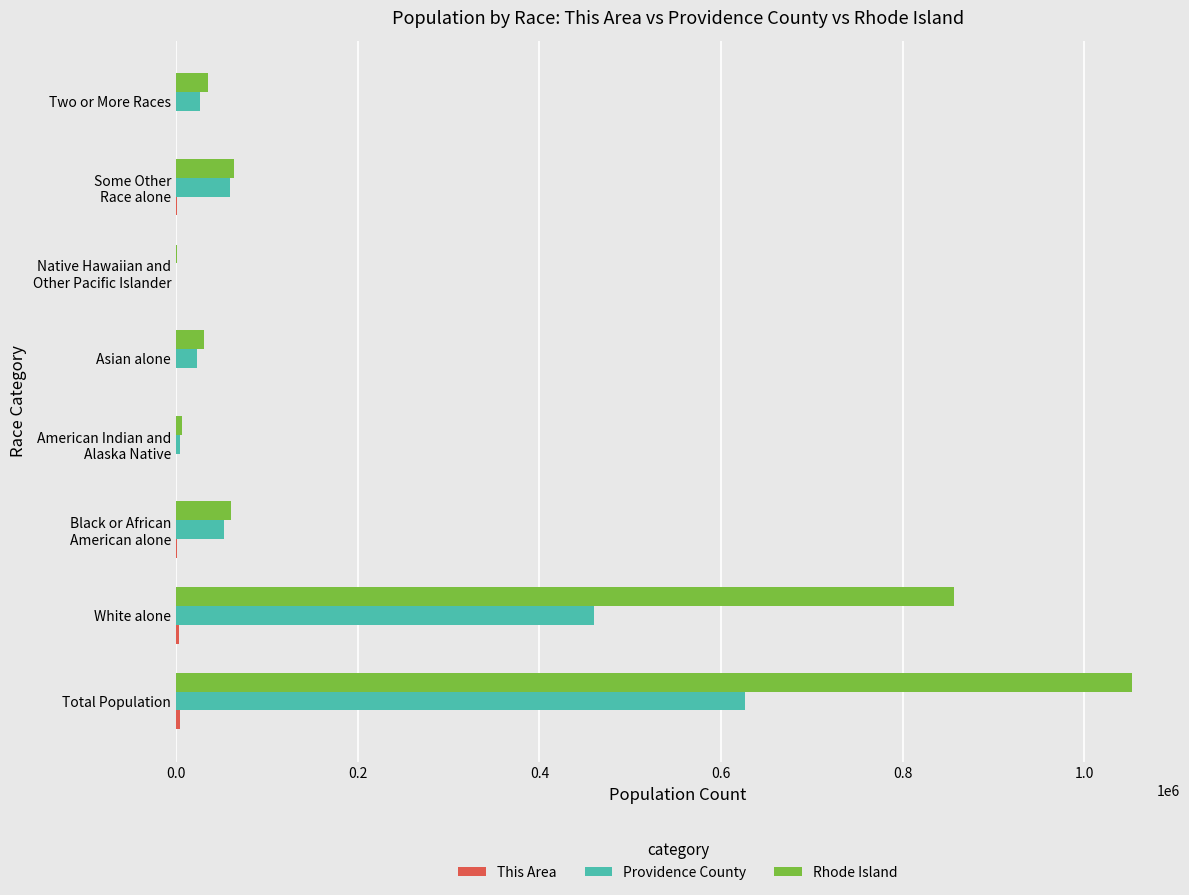

What is the sum of all Rhode Island values?

2105134